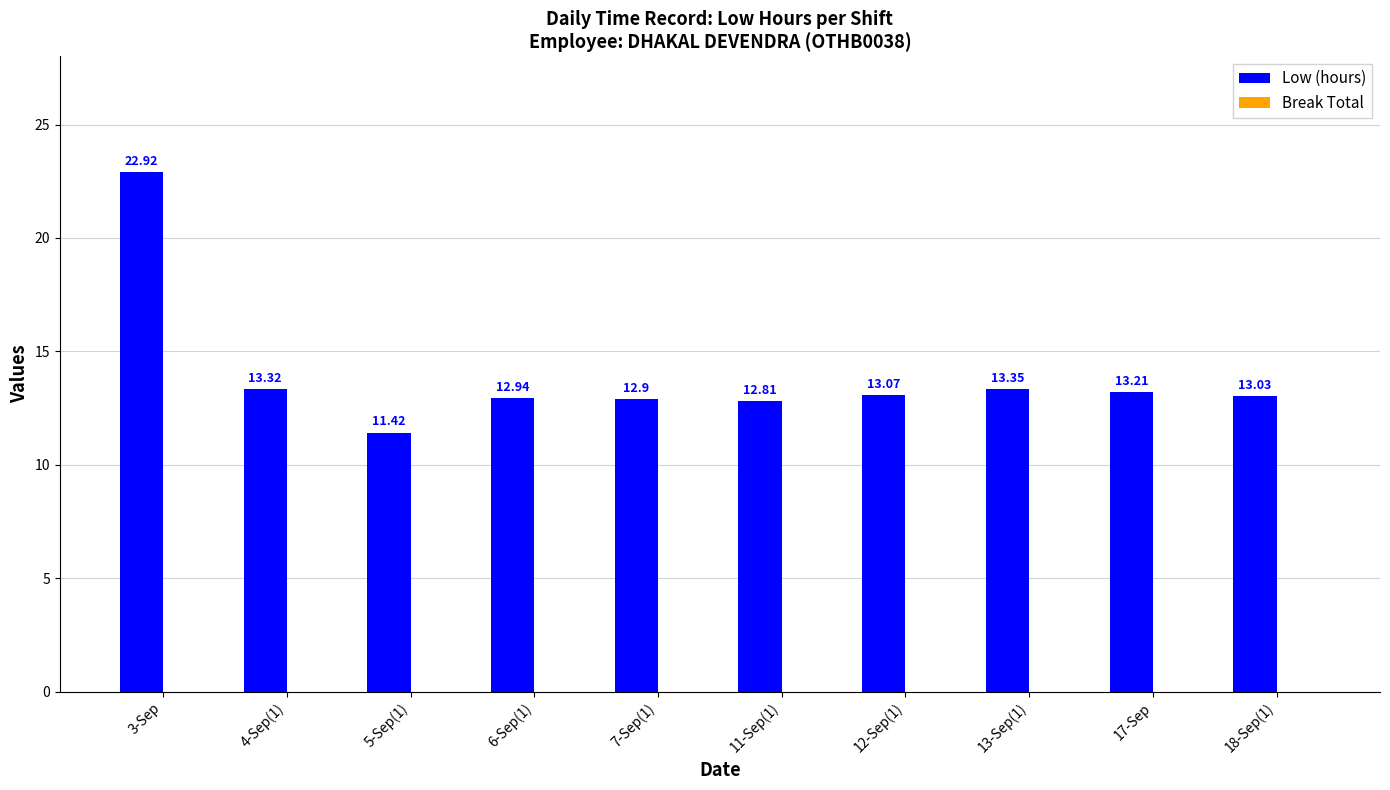

What is the difference between the maximum and minimum values?

11.5